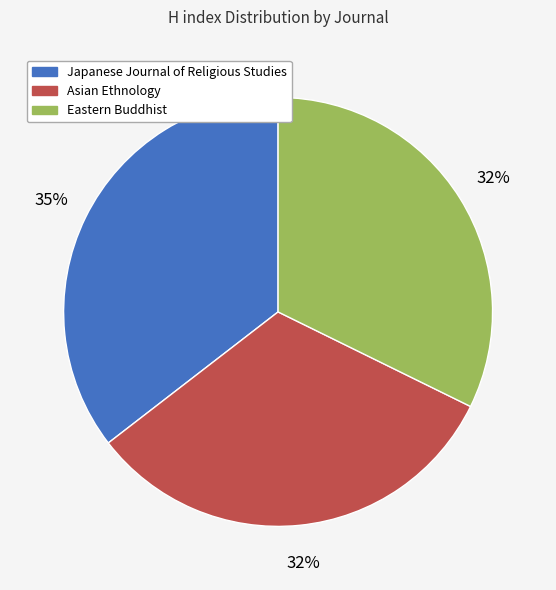

Is Japanese Journal of Religious Studies the majority of the pie?

No